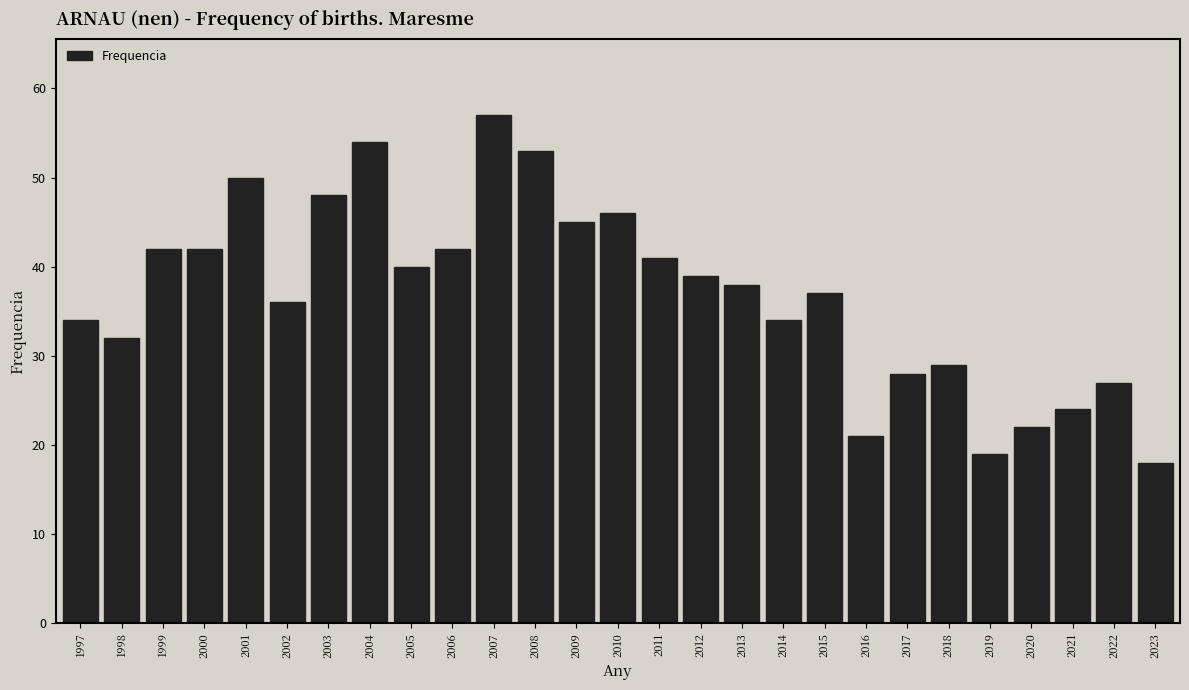

Reading left to right, what are all the values shown in this chart?

1997=34	1998=32	1999=42	2000=42	2001=50	2002=36	2003=48	2004=54	2005=40	2006=42	2007=57	2008=53	2009=45	2010=46	2011=41	2012=39	2013=38	2014=34	2015=37	2016=21	2017=28	2018=29	2019=19	2020=22	2021=24	2022=27	2023=18